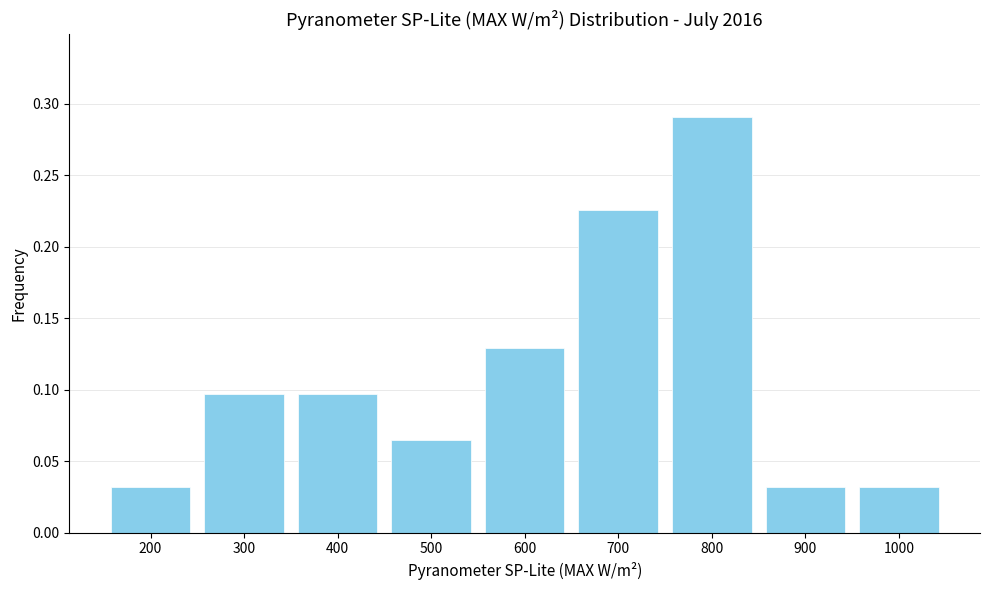

Which category has the highest value across all series?

800